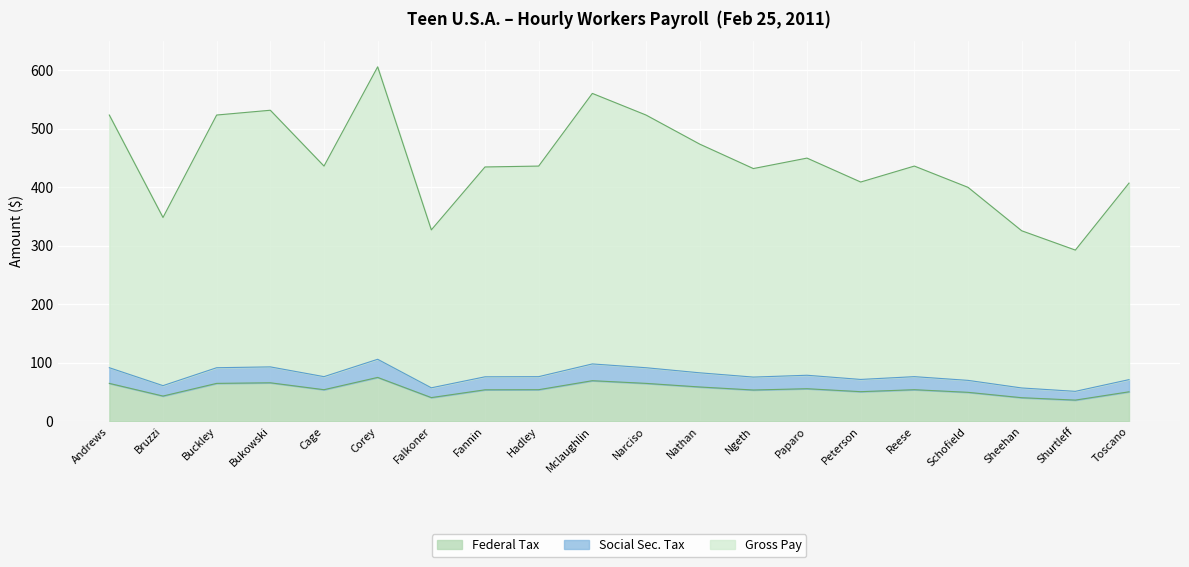

The Federal Tax series shows 64.8 at Buckley. True or false?

True